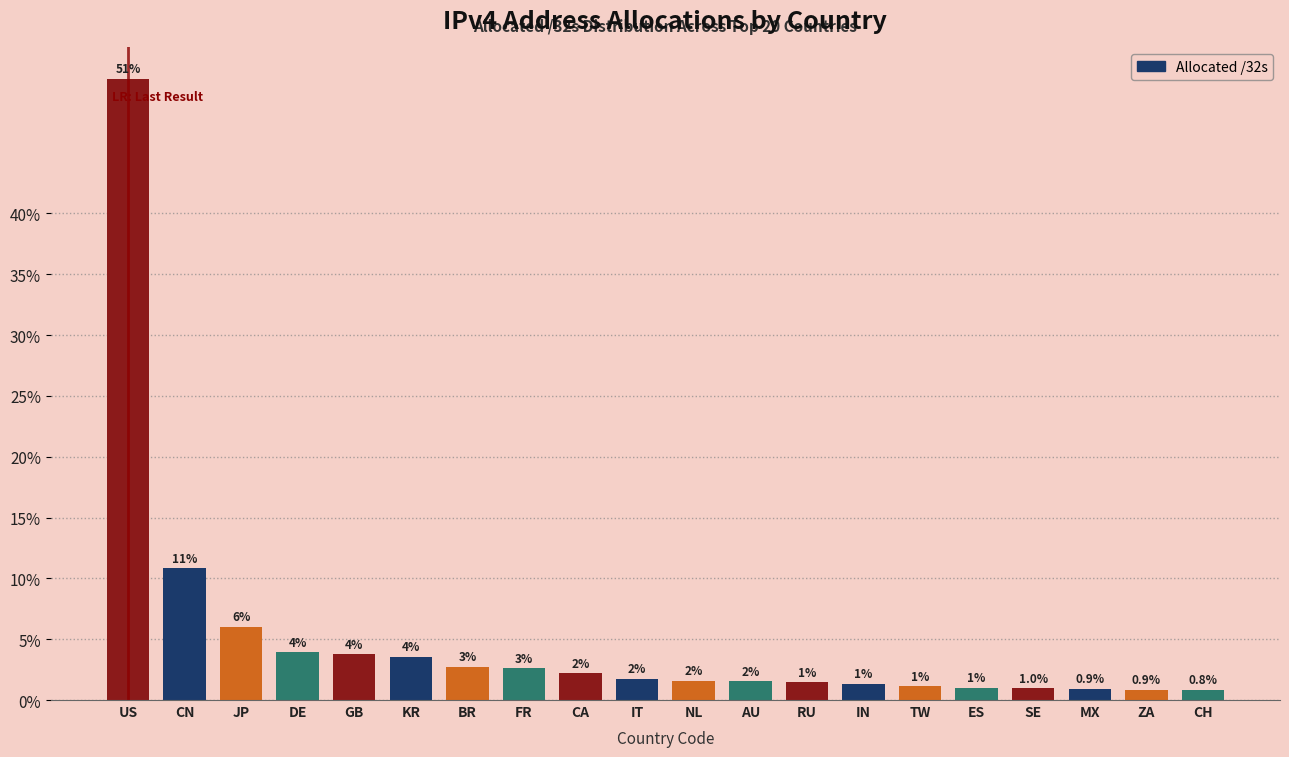

What position from the right is US?

20